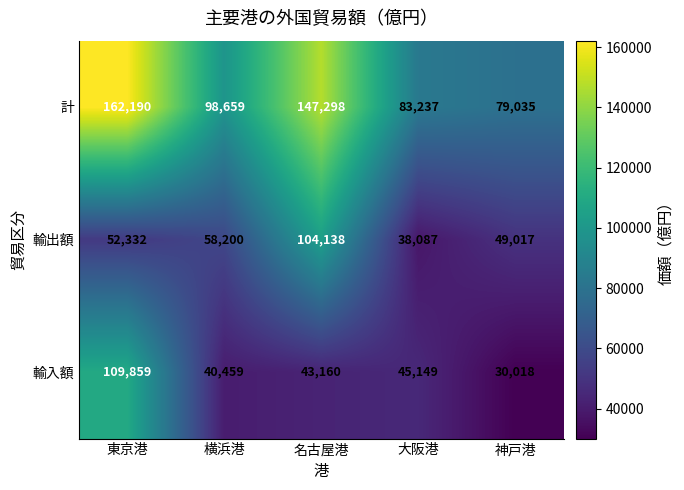

At which label is 輸入額 closest to 69938?

大阪港